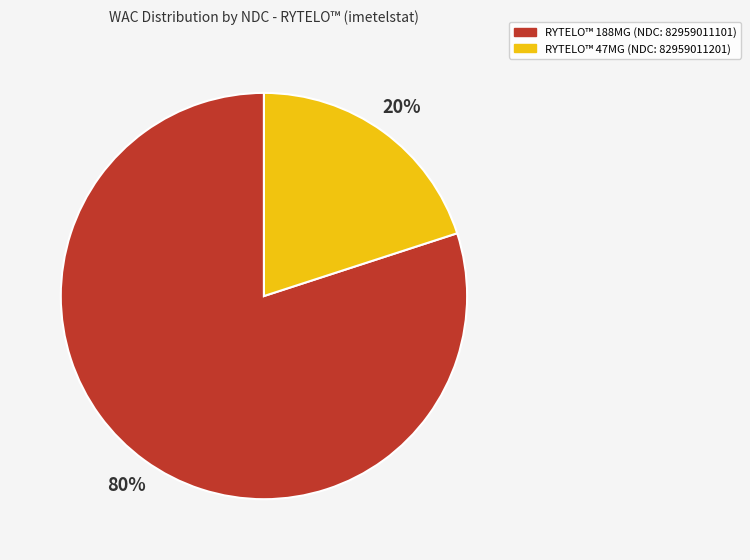

Is there a majority slice in this chart?

Yes